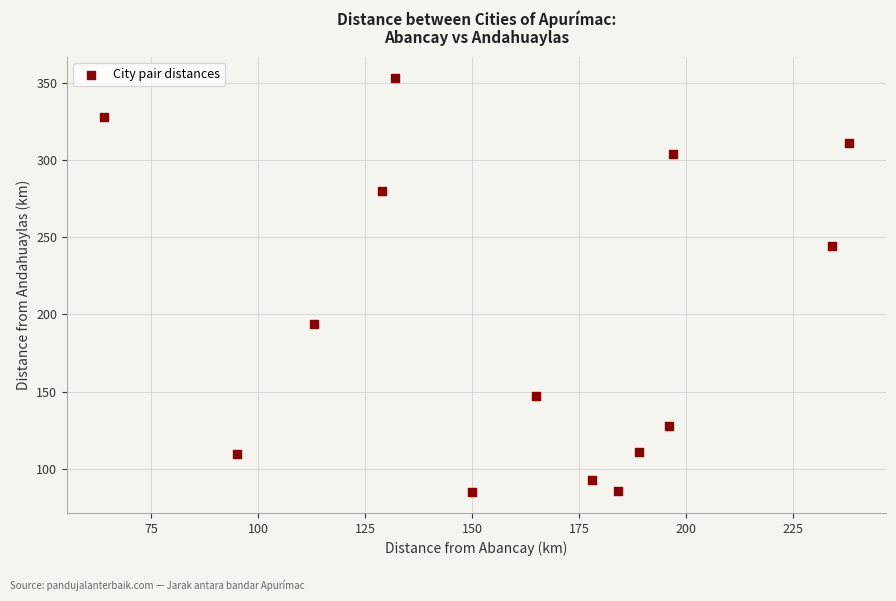

What is the range of Y values (max minus min)?

268